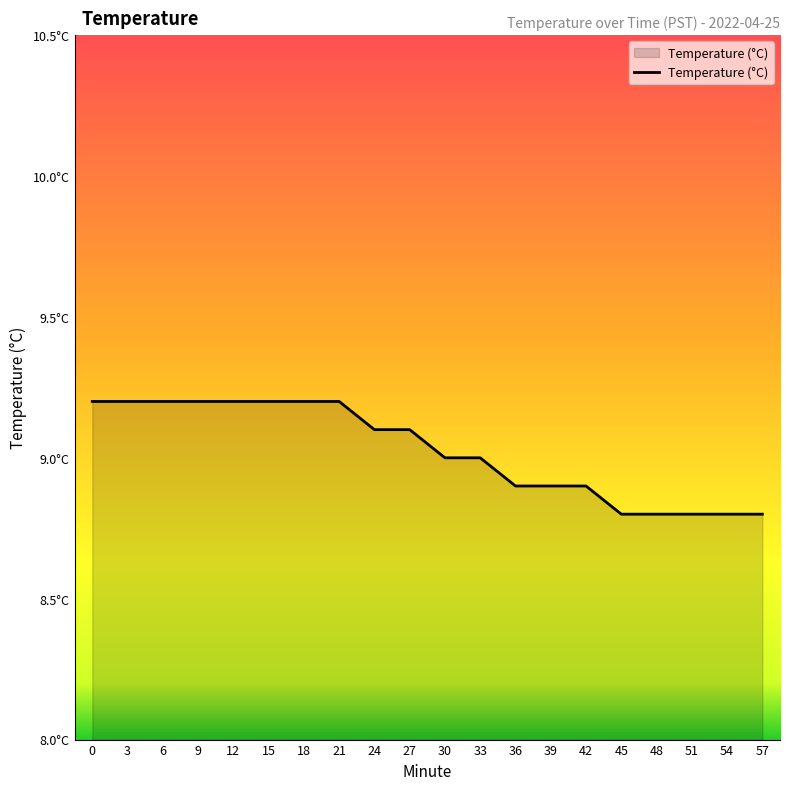

What is the difference between the maximum and minimum values?

0.4